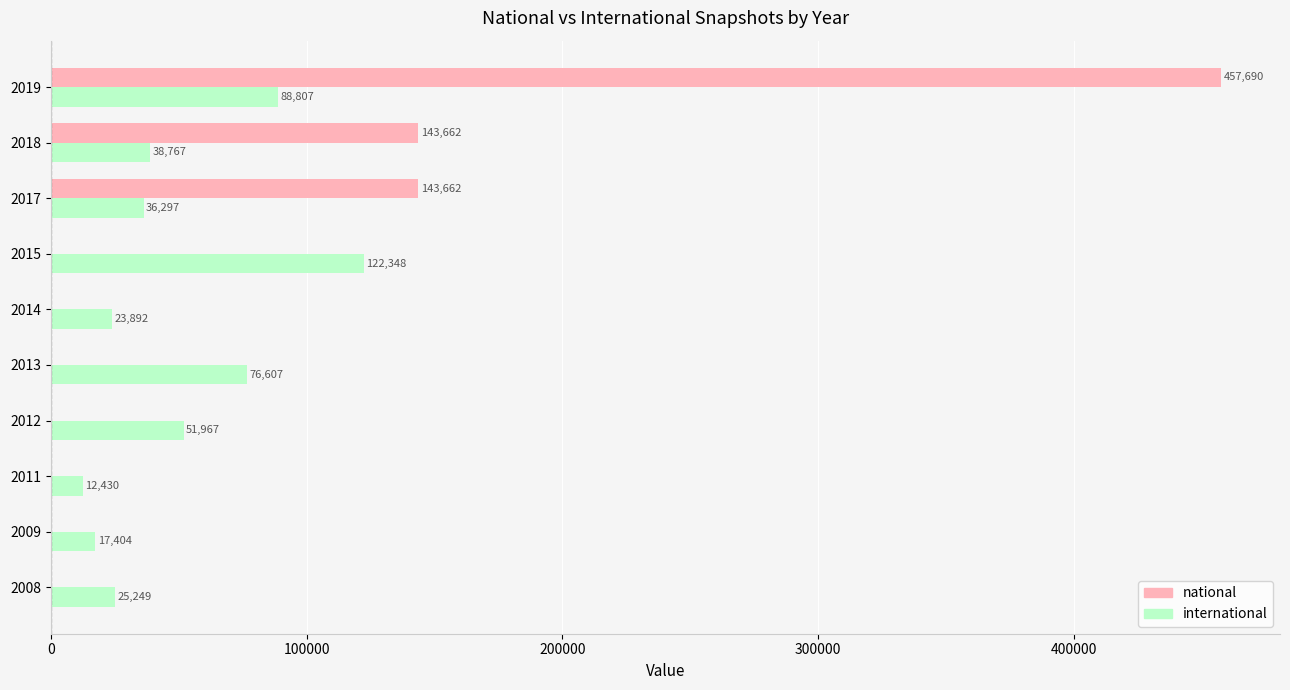

What is the sum of the national values at 2008 and 2019?

457690